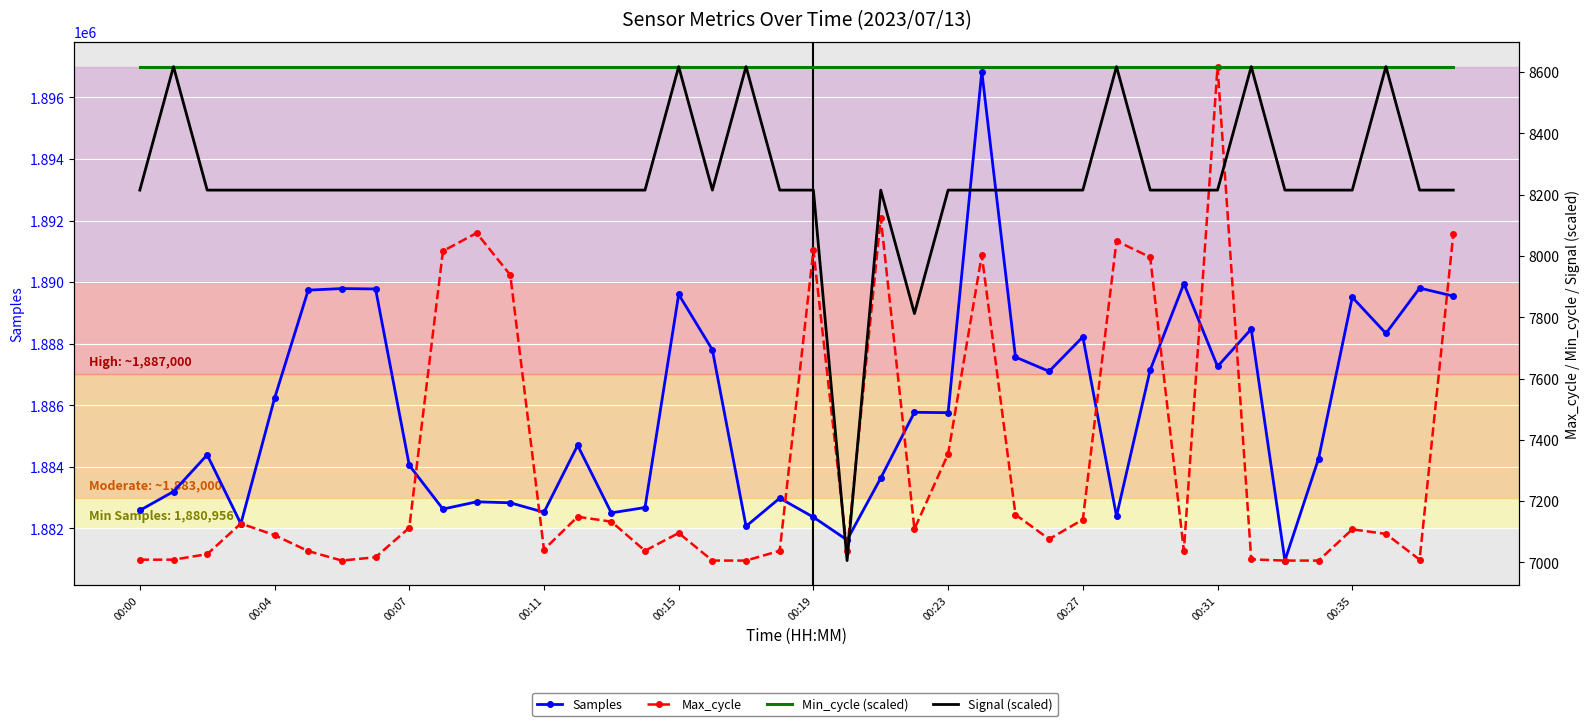

Rank the series at 10 from highest to lowest value.

Samples, Min_cycle (scaled), Signal (scaled), Max_cycle